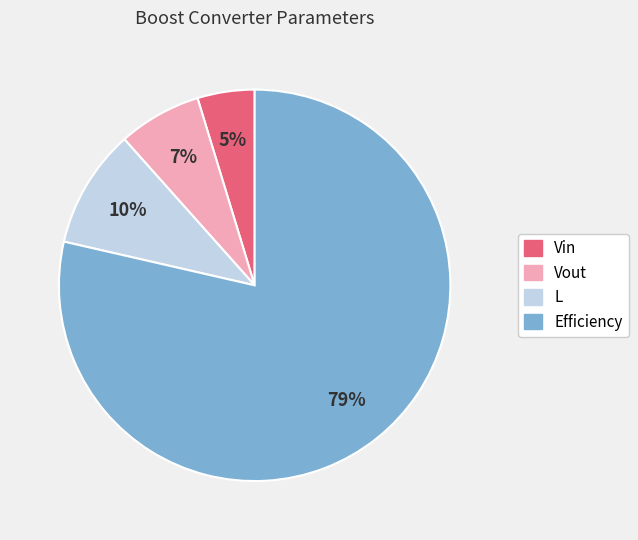

Which slice is the largest?

Efficiency